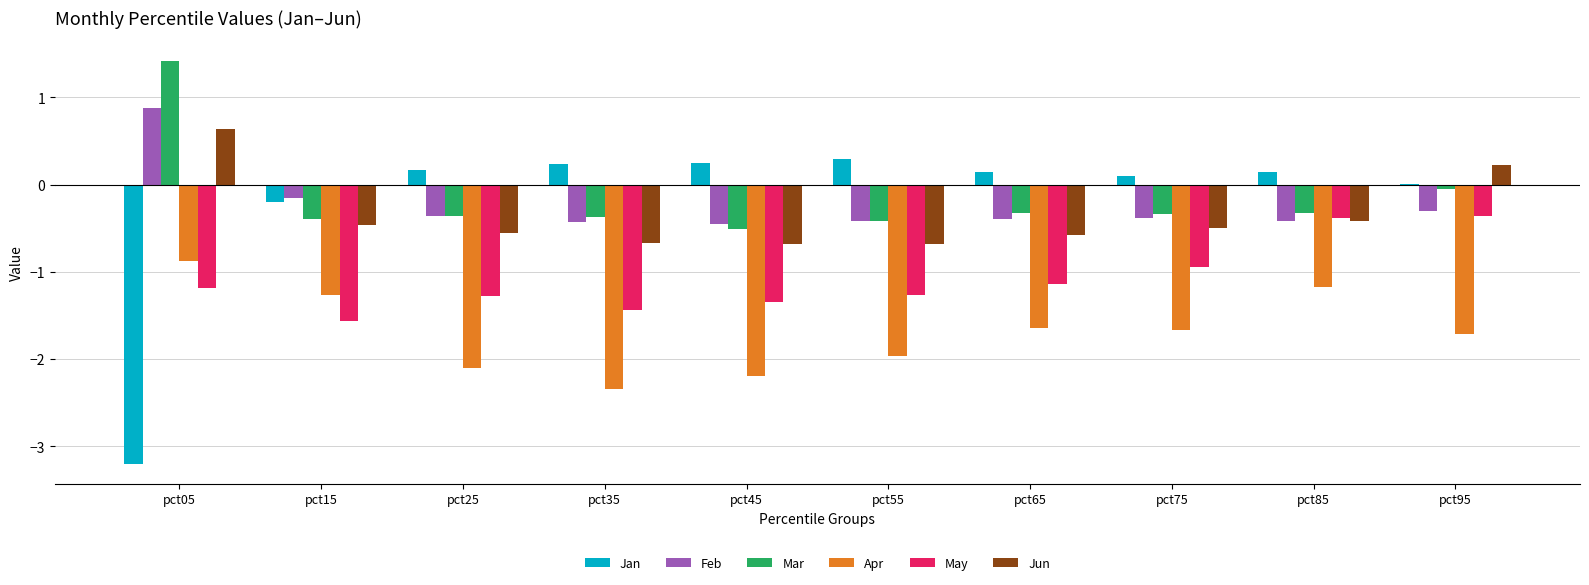

Are the bars horizontal?

No